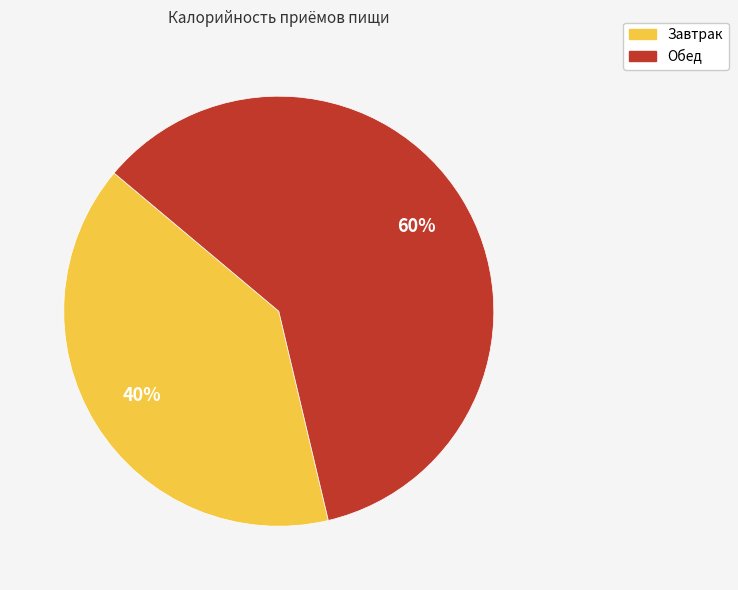

To the nearest percent, what is the difference between the Завтрак and Обед slice percentages?

20%